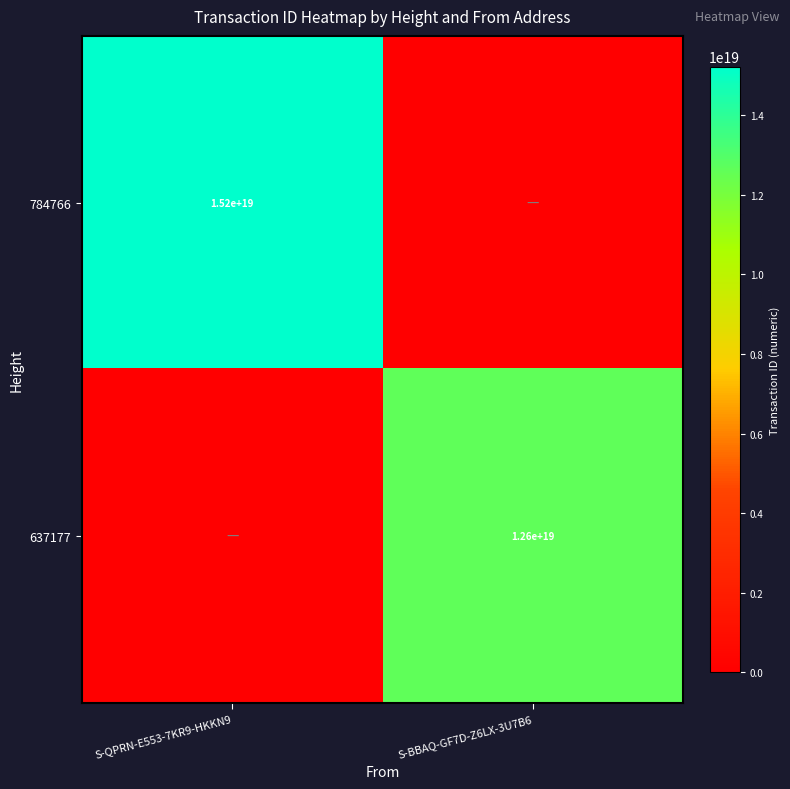

At which category is the sum across all series the highest?

S-QPRN-E553-7KR9-HKKN9